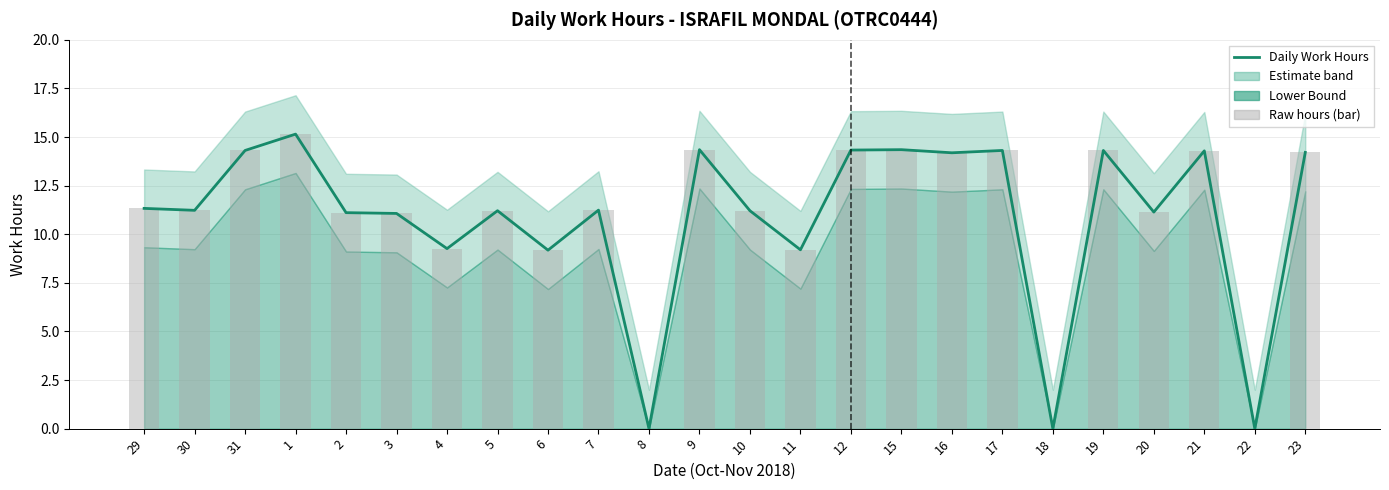

Rank the categories by value from highest to lowest.

1, 9, 15, 12, 31, 17, 19, 21, 23, 16, 29, 7, 30, 5, 10, 20, 2, 3, 4, 11, 6, 8, 18, 22